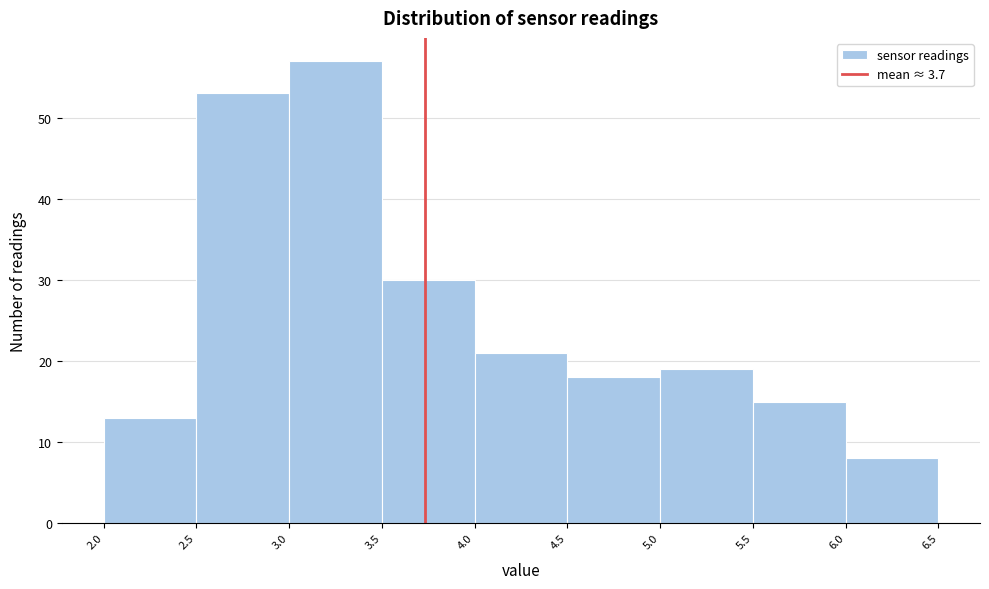

What is the height of the bar covering 3.0 to 3.5 on the x-axis? The values are not printed on the chart, so give them approximately, as read against the axis.

57